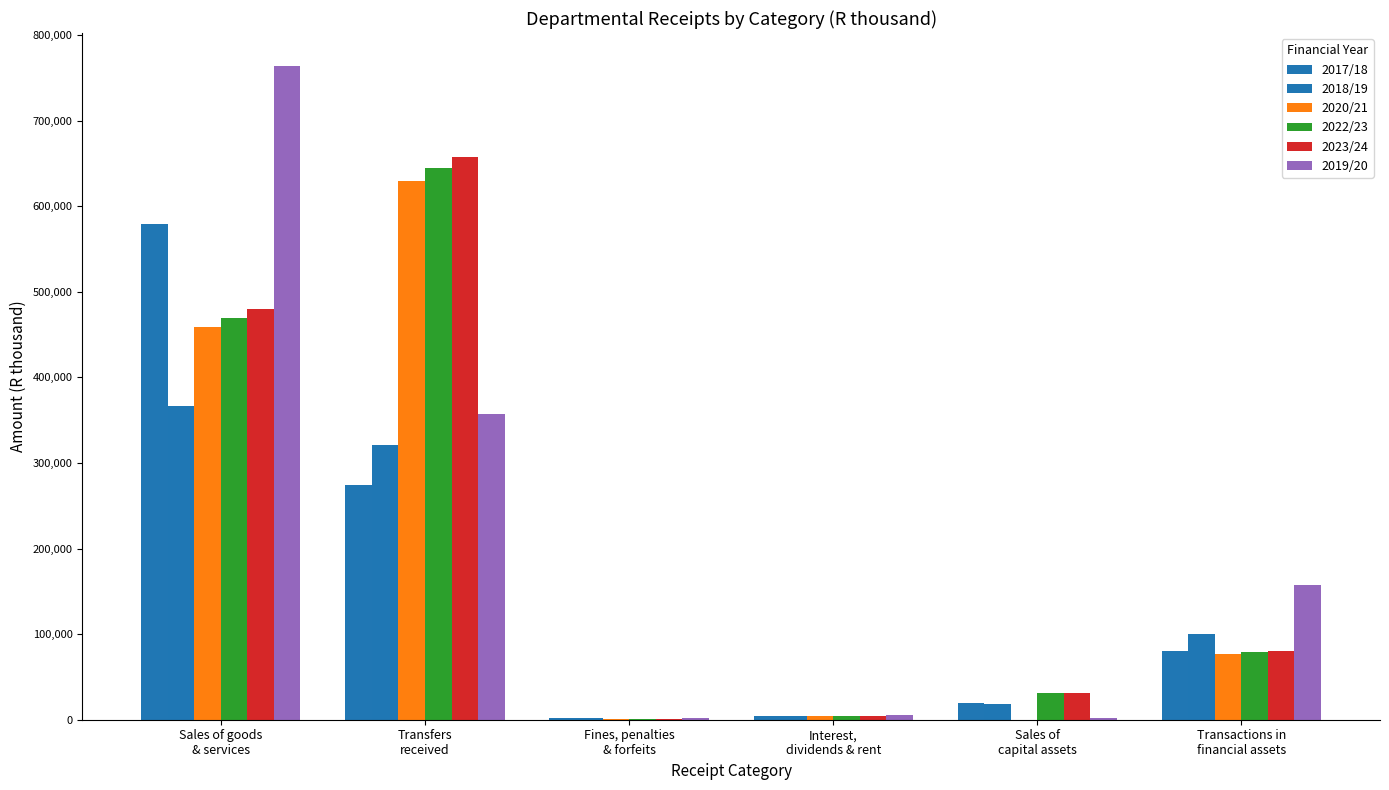

Count the number of categories in the chart.

6